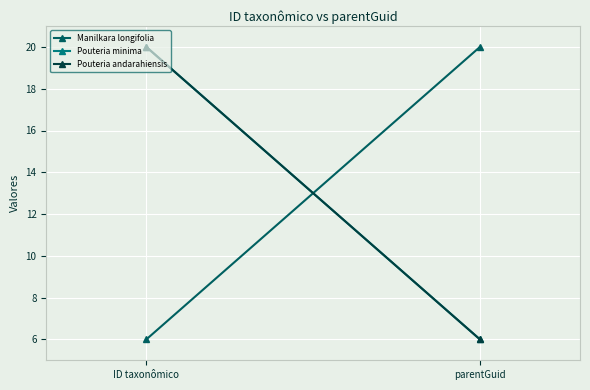

What is the label of the 2nd point from the right?

ID taxonômico